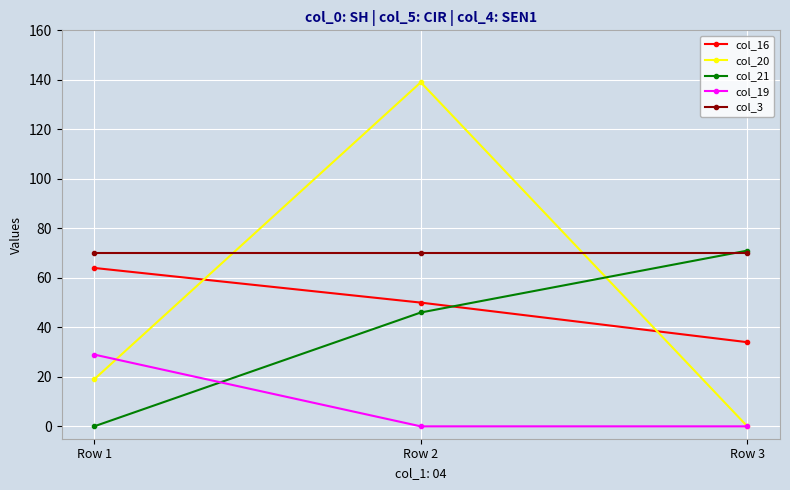

Is it true that col_20 equals 19 at Row 1?

True